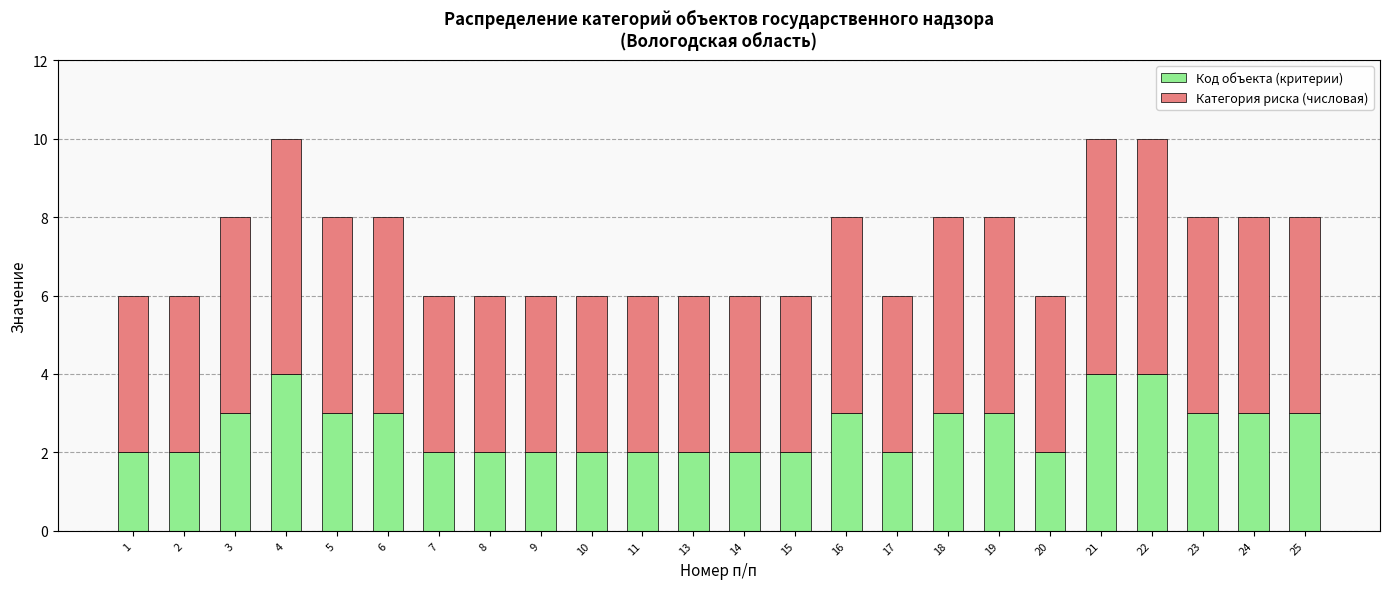

What is the total value across all series at 23?

8